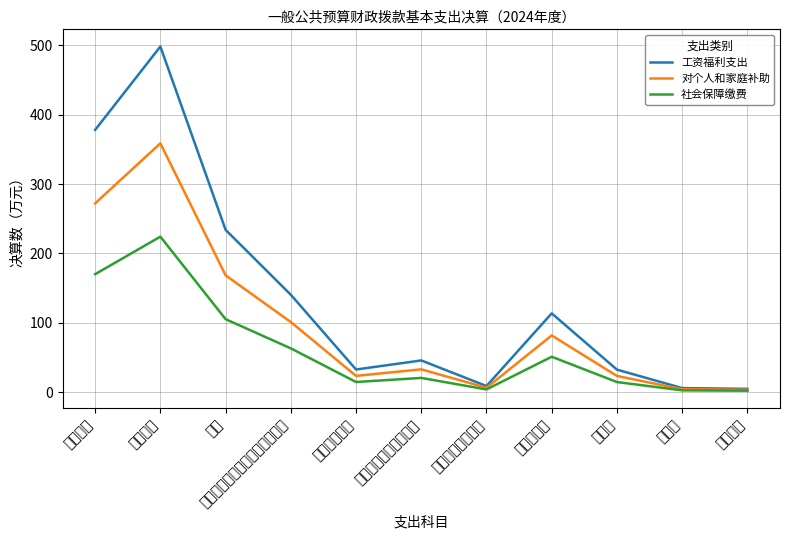

What is the difference between the highest and lowest values at 退休费?

17.9